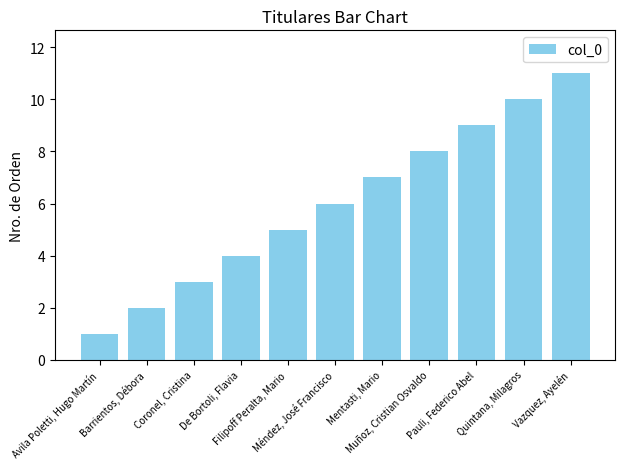

What is the average value?

6